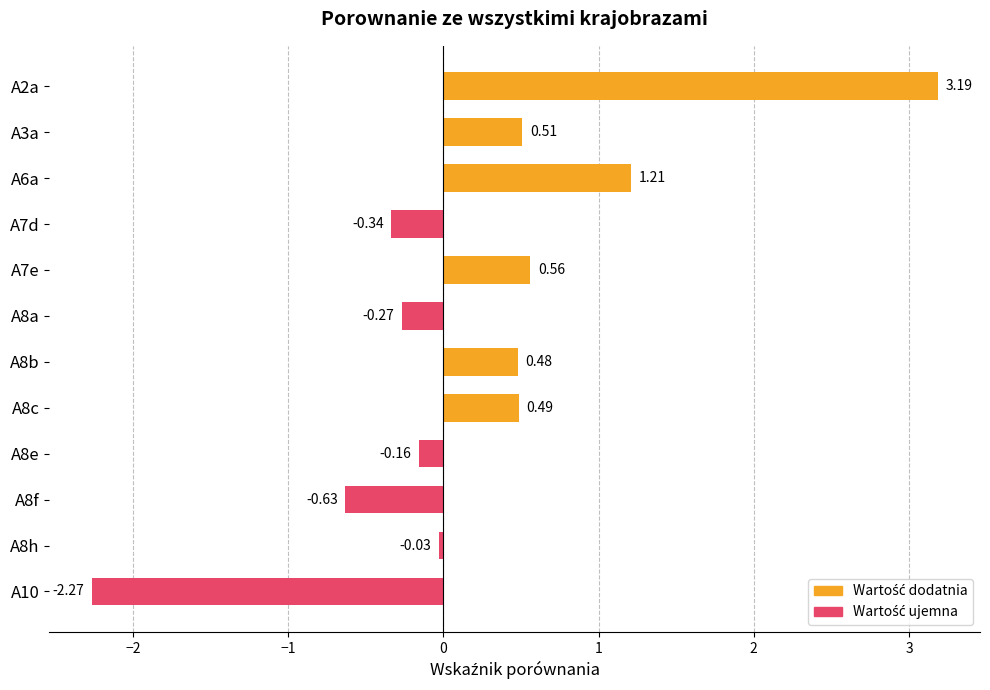

What is the change in value from A2a to A8b?

-2.7